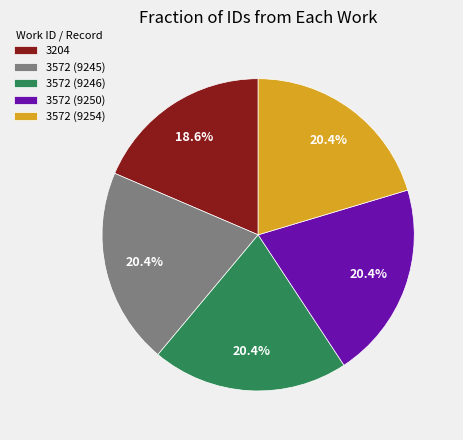

To the nearest percent, what is the average slice percentage?

20%